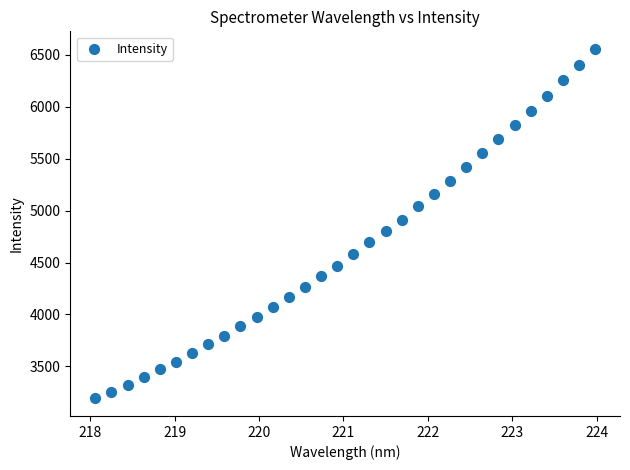

What is the range of Y values (max minus min)?

3368.3